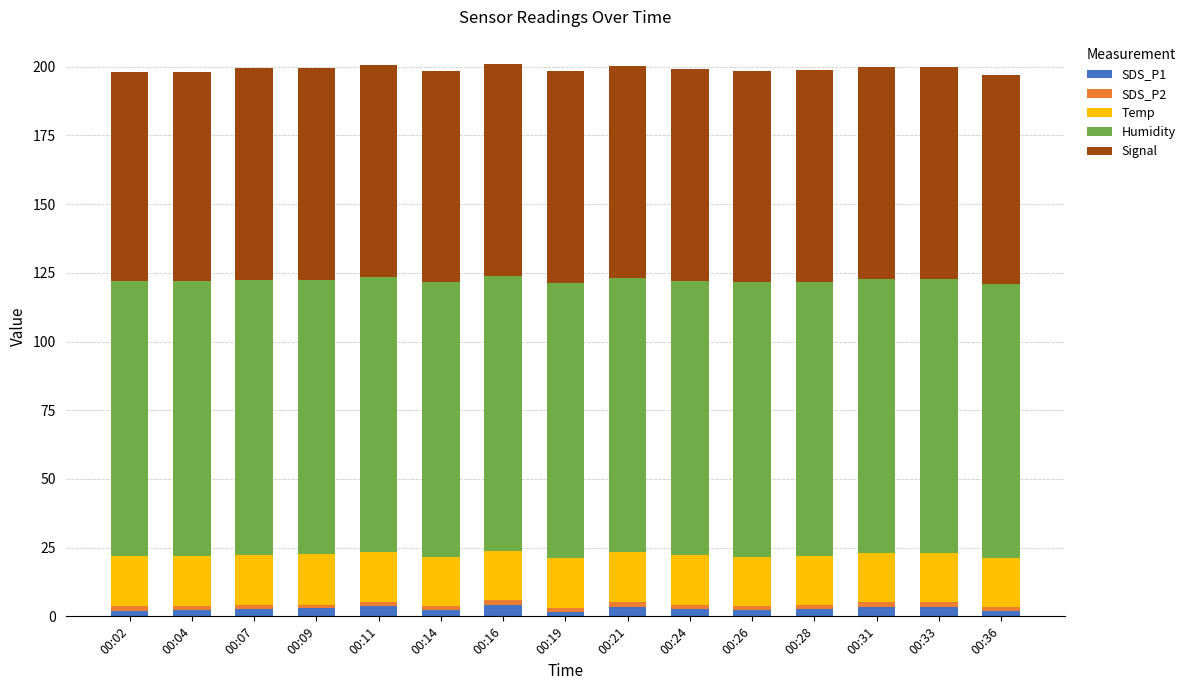

Are the bars horizontal?

No